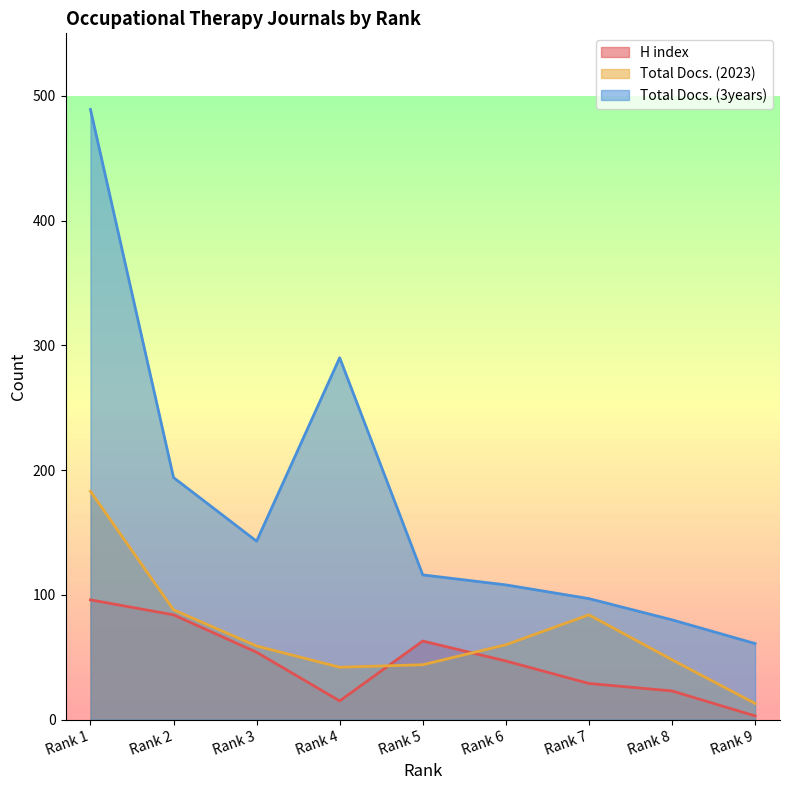

Reading left to right, list all the values displayed in this chart.

H index: 96	84	54	15	63	47	29	23	3
Total Docs. (2023): 183	88	59	42	44	60	84	48	13
Total Docs. (3years): 489	194	143	290	116	108	97	80	61